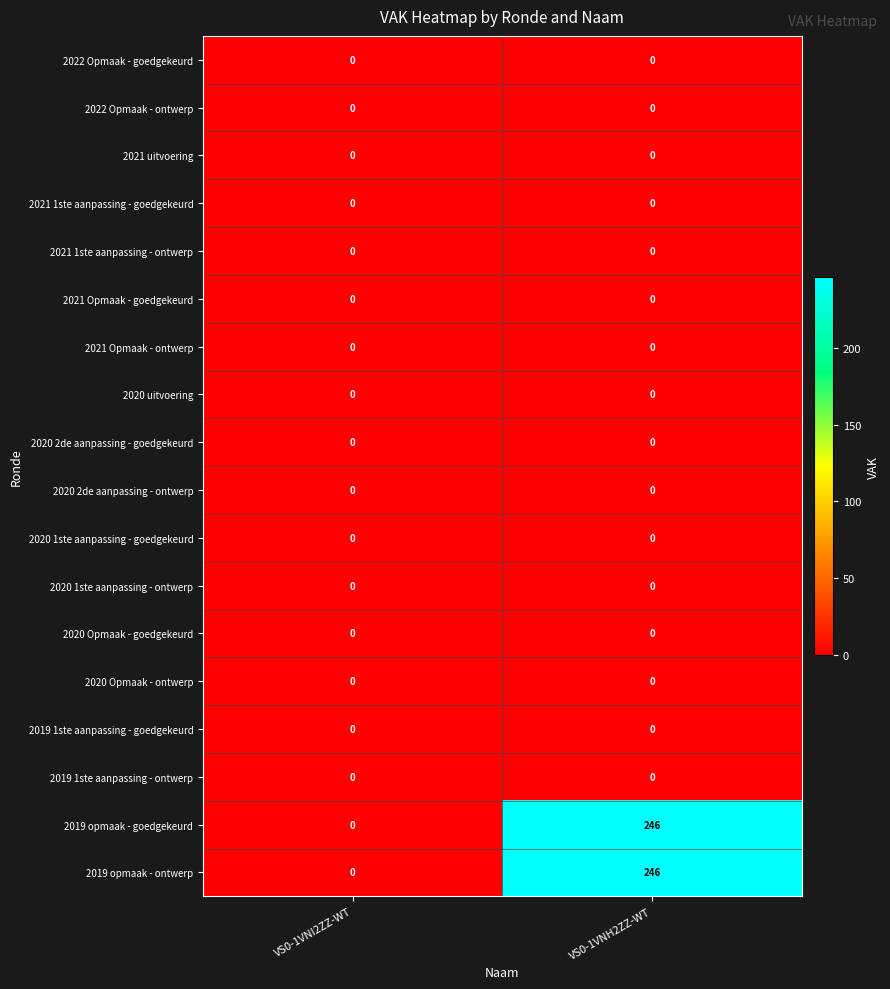

At which category is the sum across all series the highest?

VS0-1VNH2ZZ-WT